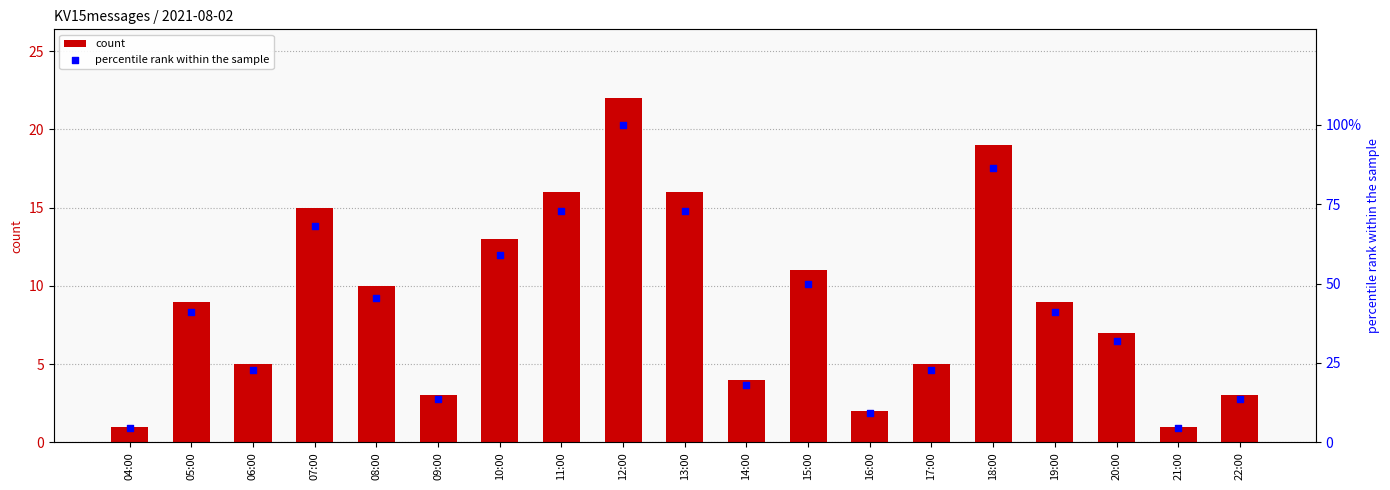

What is the total value across all series at 13:00?

88.7